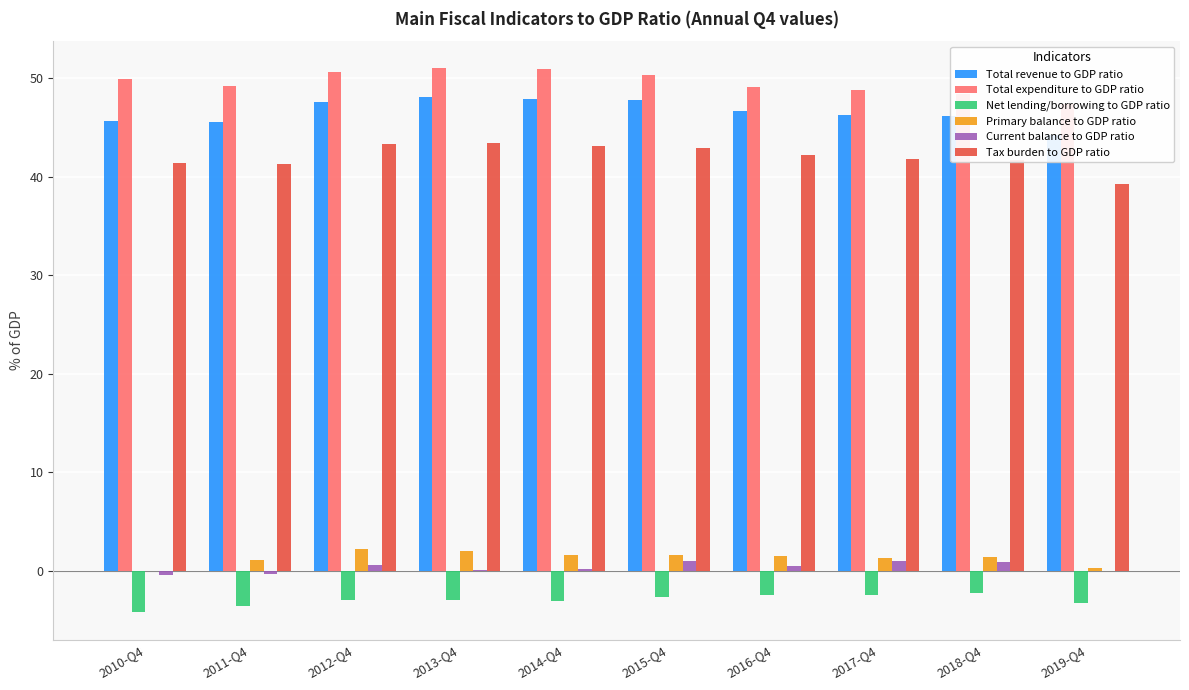

Are the bars grouped side by side (vs. stacked)?

Yes